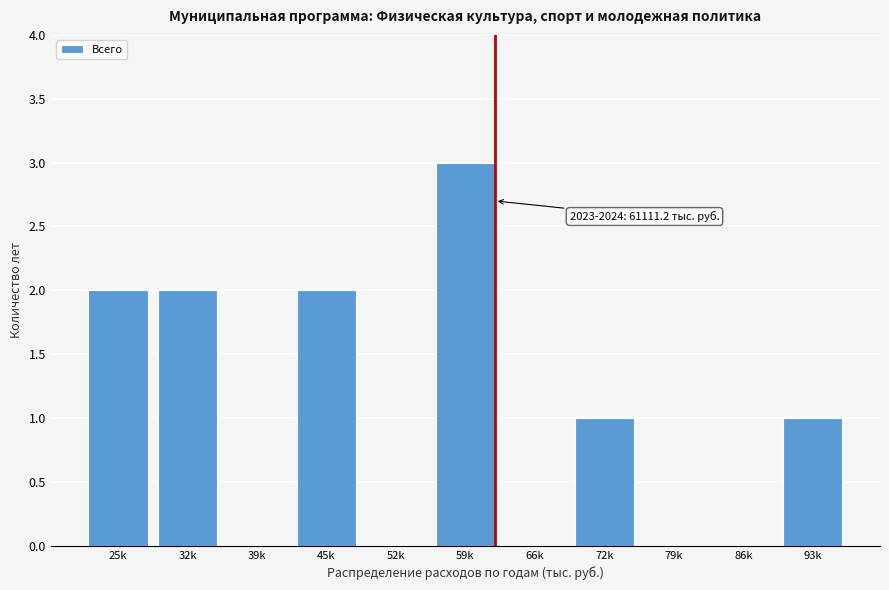

Reading left to right, extract all data points from this chart.

25k=2	32k=2	39k=0	45k=2	52k=0	59k=3	66k=0	72k=1	79k=0	86k=0	93k=1